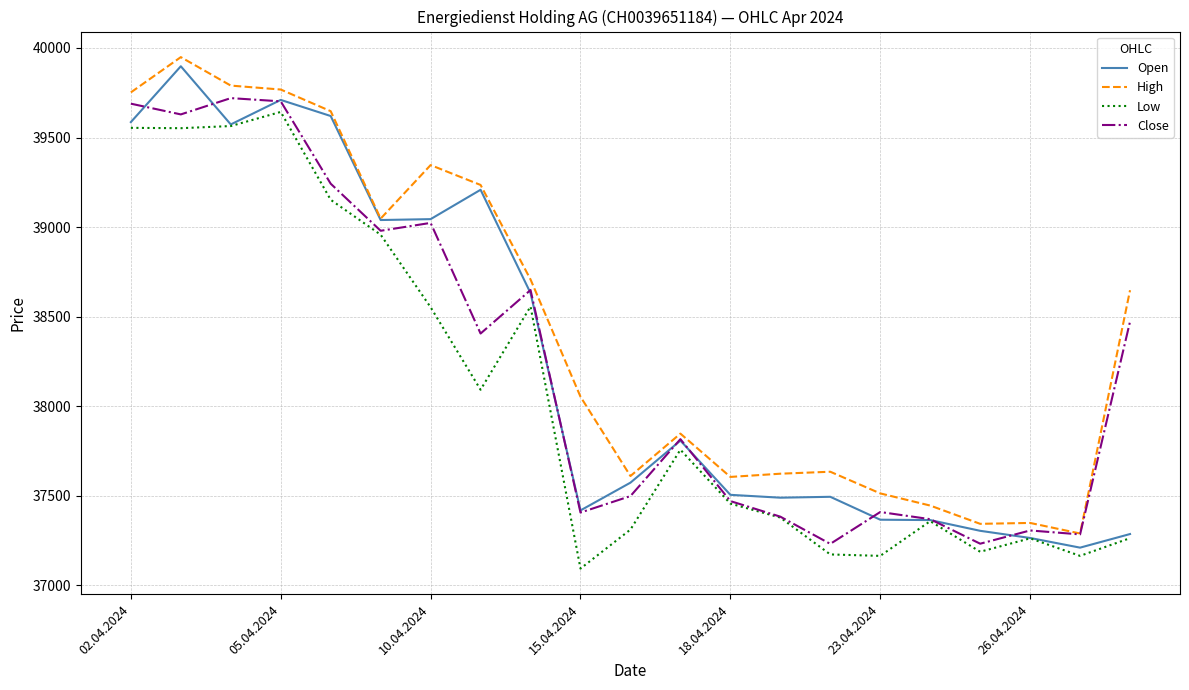

True or false: Low and High intersect in this chart.

False